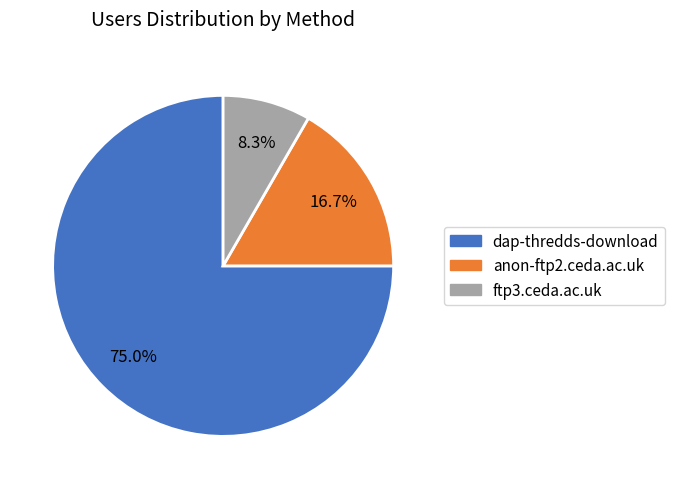

The anon-ftp2.ceda.ac.uk slice represents 9% of the pie. True or false?

False